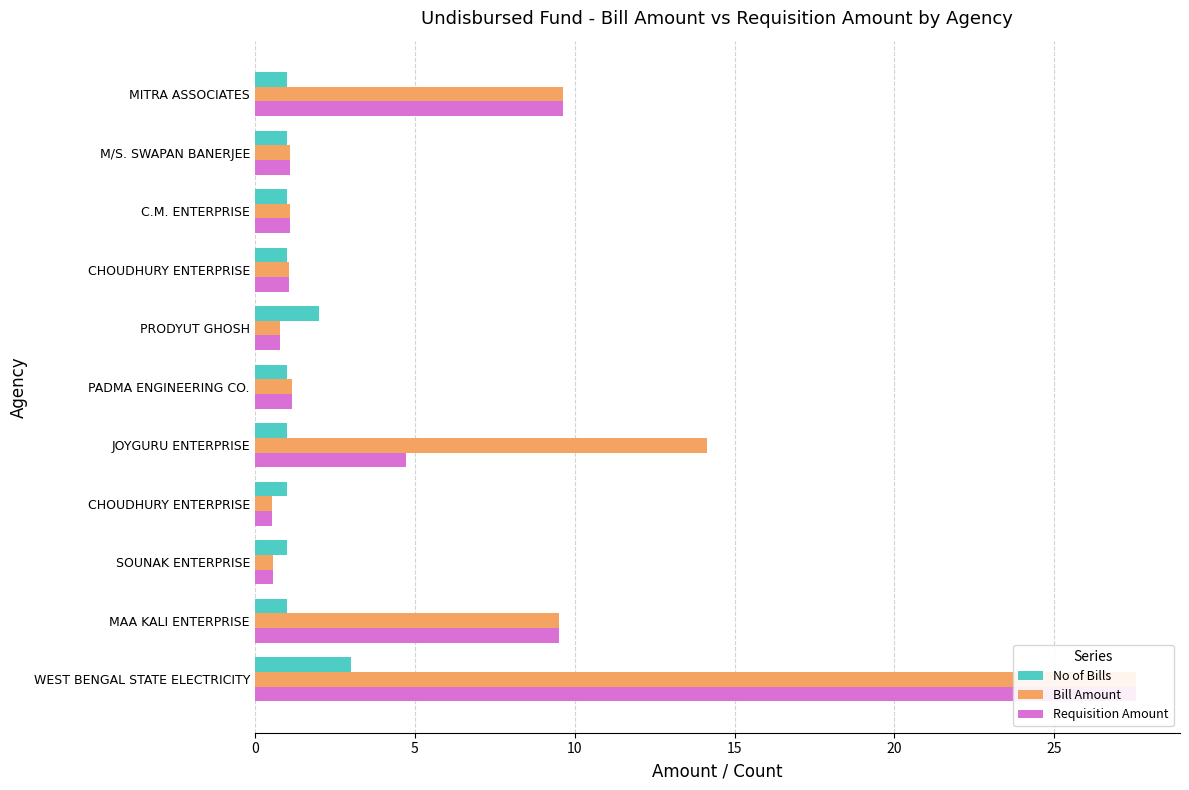

Which series has the largest total across all categories?

Bill Amount